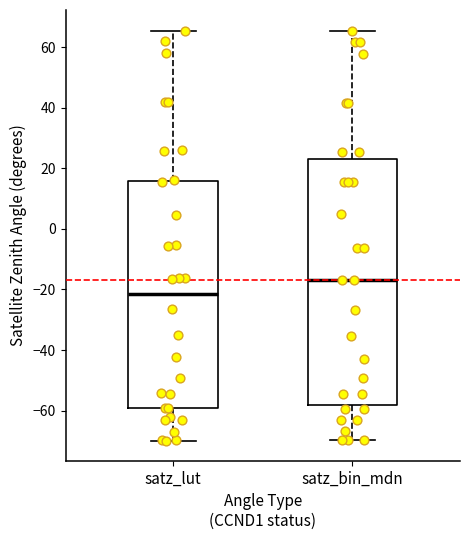

Which box's median line is the highest?

satz_bin_mdn